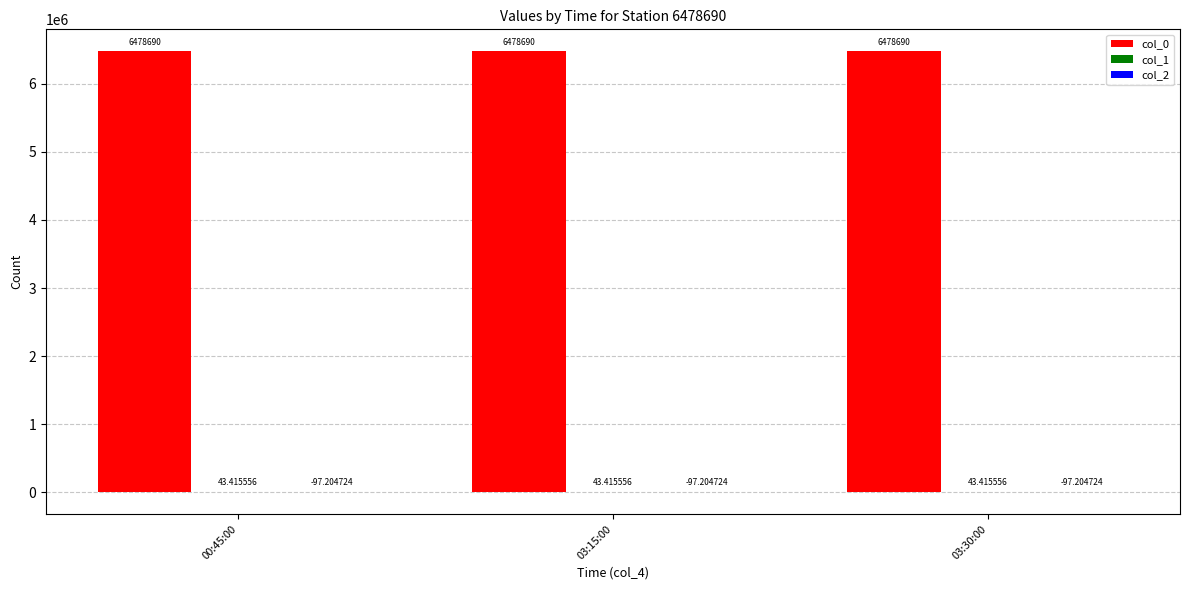

Which series has the largest total across all categories?

col_0